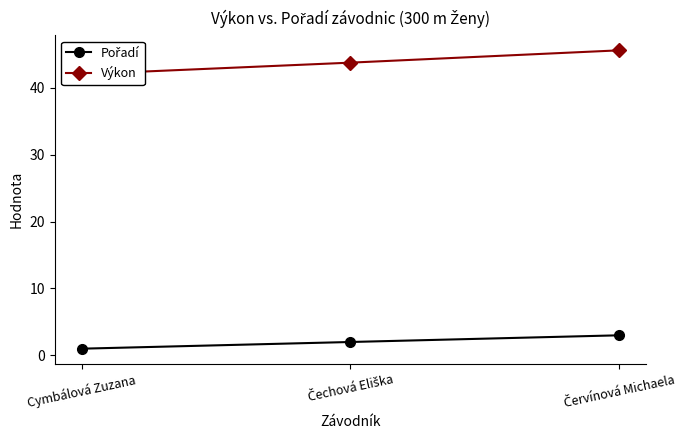

What is the minimum value shown in the chart?

1.0